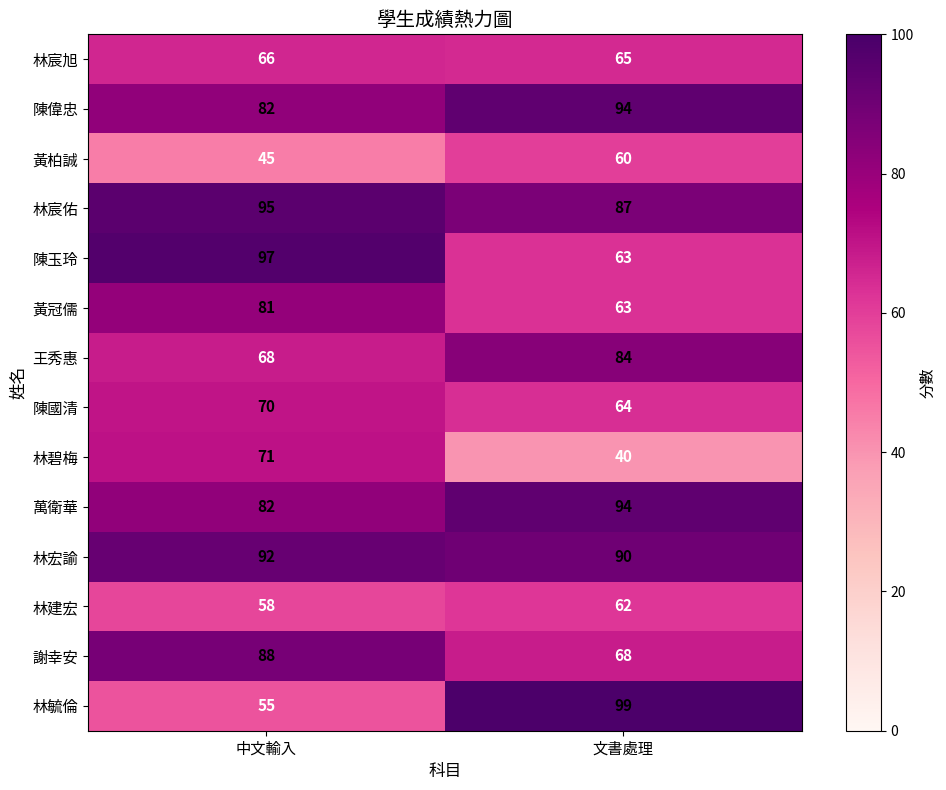

What is the minimum value shown in the chart?

40